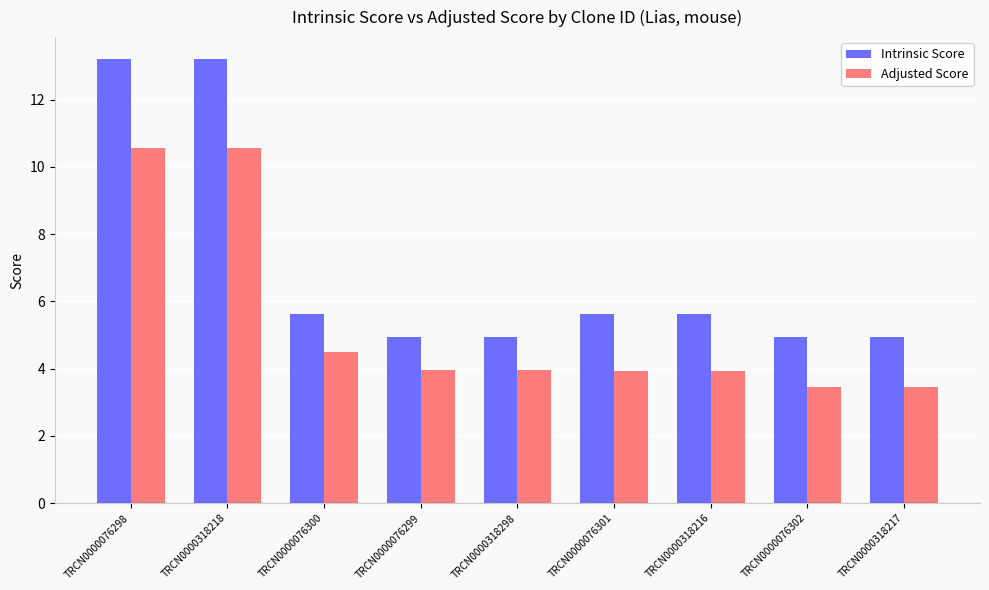

Which series has the largest total across all categories?

Intrinsic Score